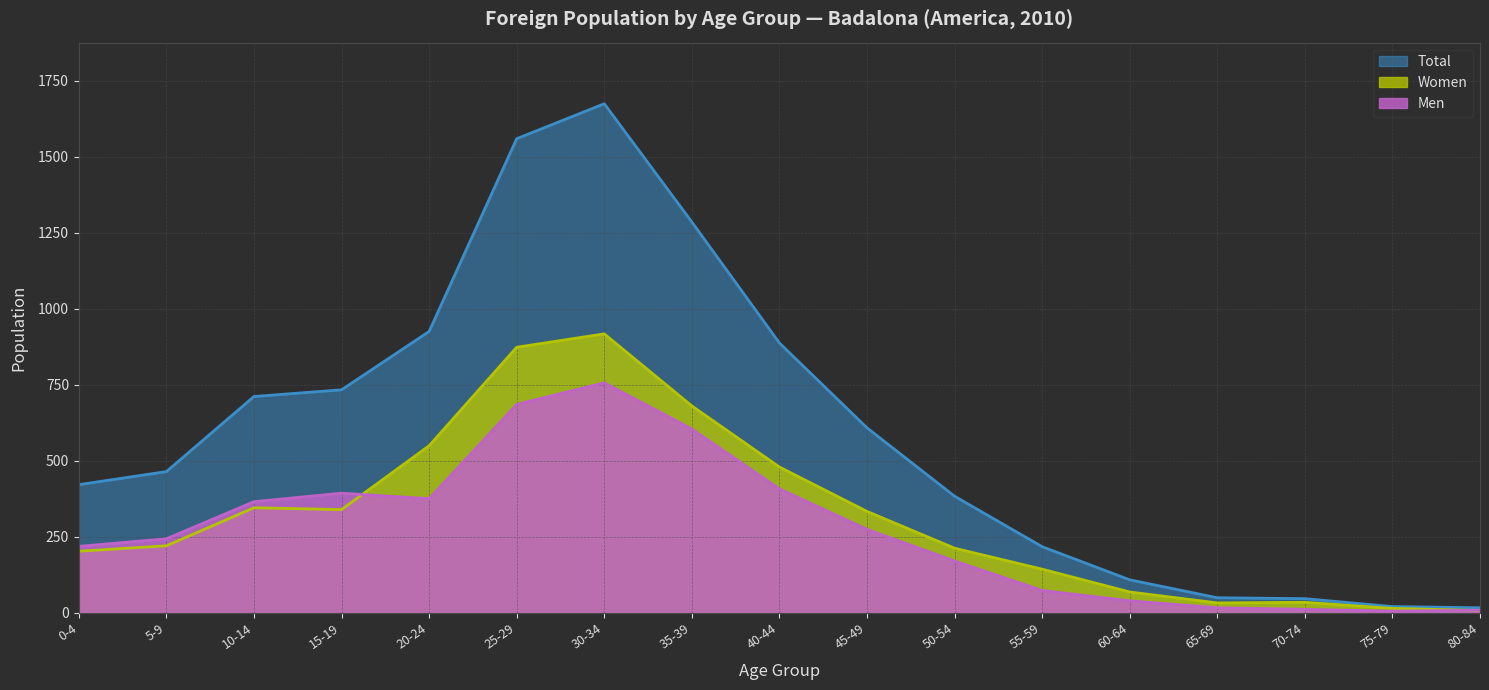

What is the lowest value of the Women series?

8